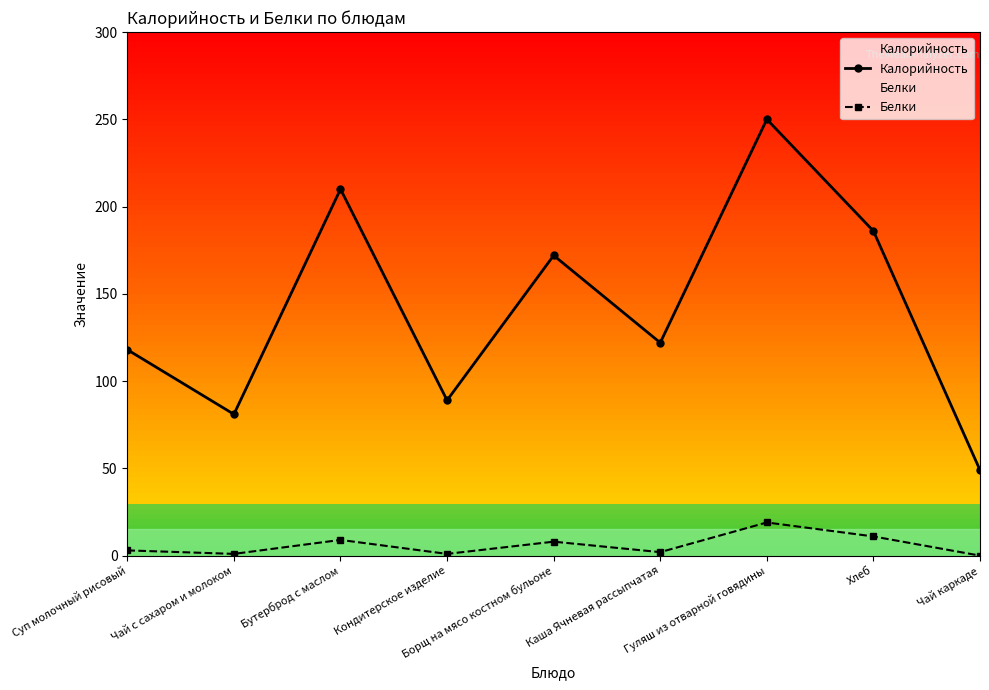

Reading left to right, list all the values displayed in this chart.

Калорийность: Суп молочный рисовый=118	Чай с сахаром и молоком=81	Бутерброд с маслом=210	Кондитерское изделие=89	Борщ на мясо костном бульоне=172	Каша Ячневая рассыпчатая=122	Гуляш из отварной говядины=250	Хлеб=186	Чай каркаде=49
Белки: Суп молочный рисовый=3	Чай с сахаром и молоком=1	Бутерброд с маслом=9	Кондитерское изделие=1	Борщ на мясо костном бульоне=8	Каша Ячневая рассыпчатая=2	Гуляш из отварной говядины=19	Хлеб=11	Чай каркаде=0